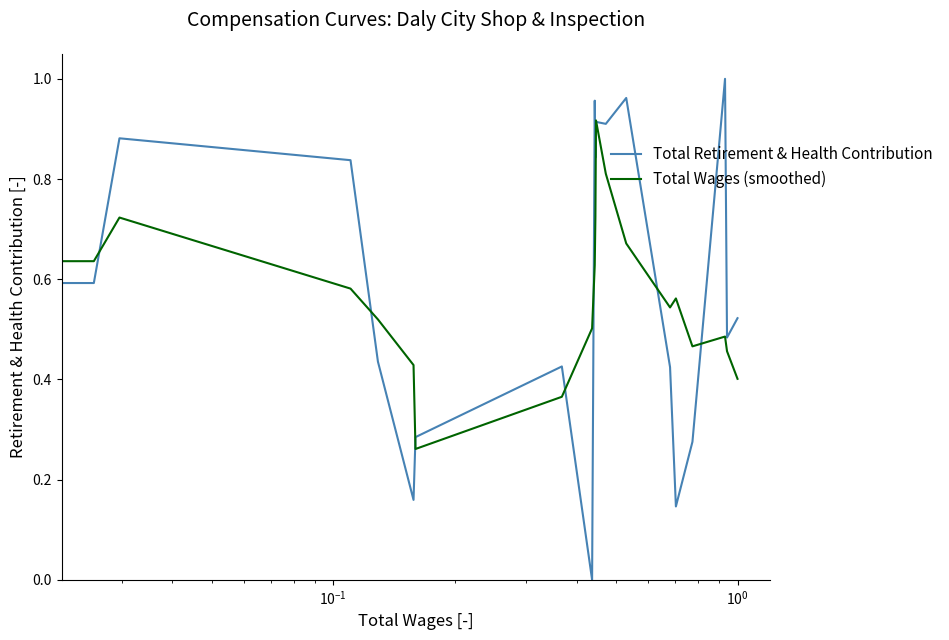

List the series in order of their peak value, lowest first.

Total Wages (smoothed), Total Retirement & Health Contribution